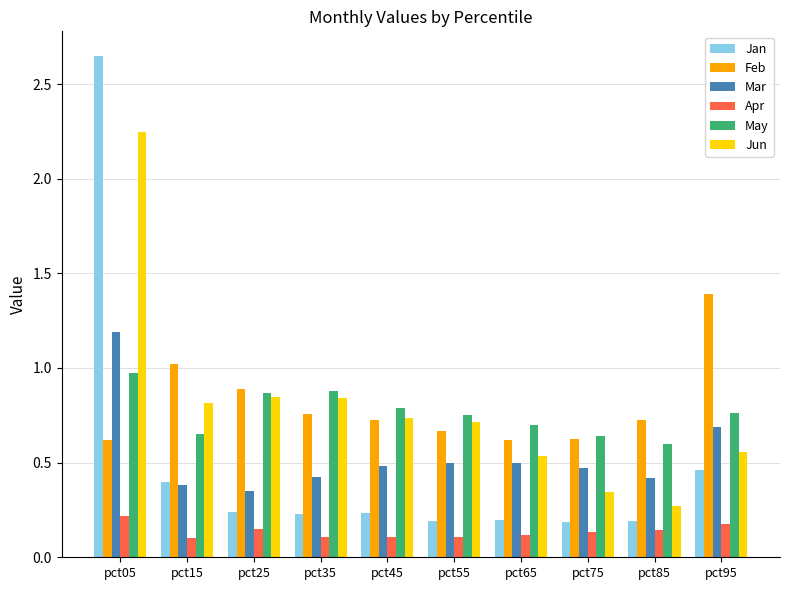

What is the highest value of the May series?

1.0